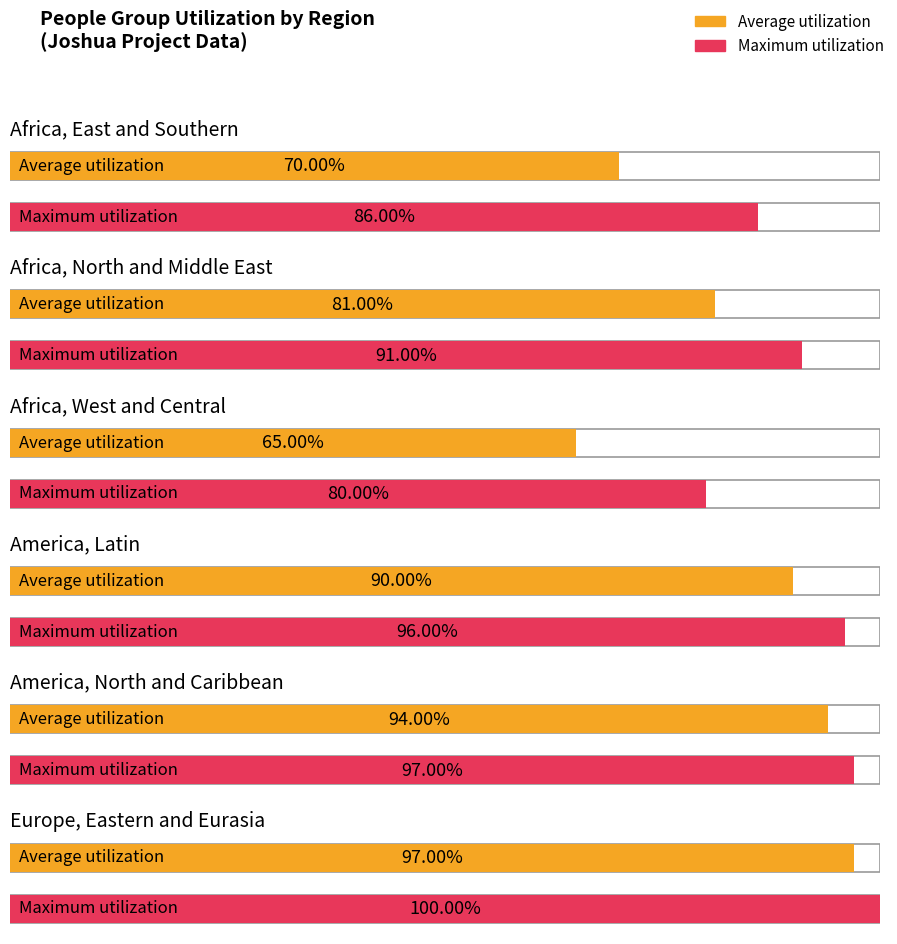

Between Africa, East and Southern and Africa, North and Middle East, which series saw the biggest shift?

Average utilization